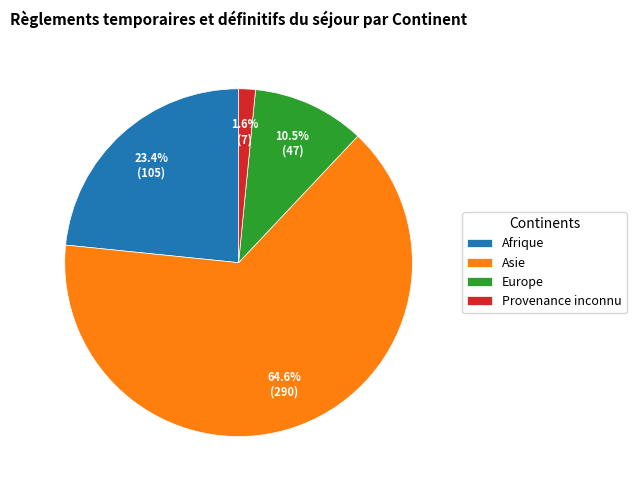

Which category has the biggest portion of the pie?

Asie